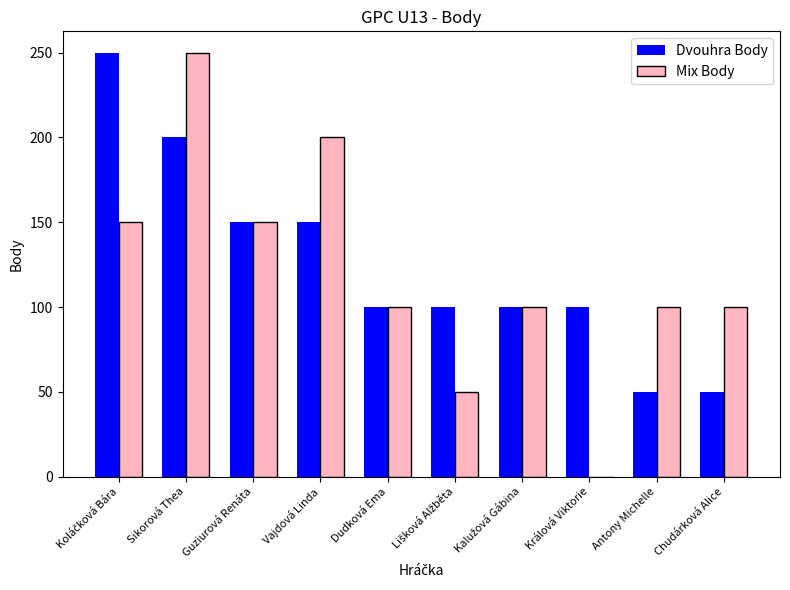

What is the maximum value shown in the chart?

250